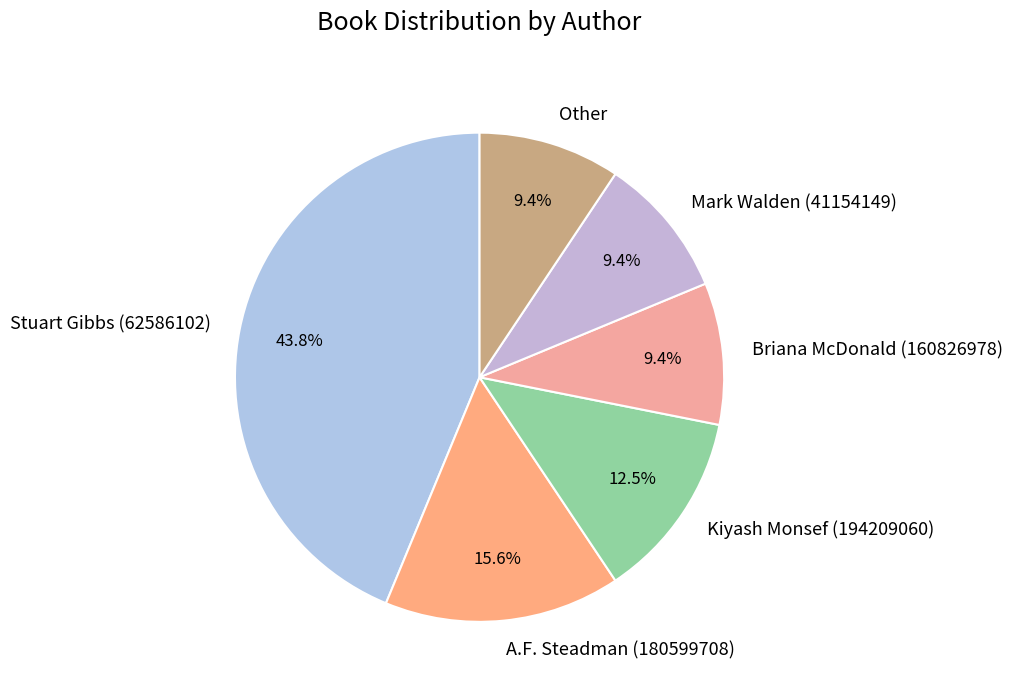

What is the ratio of the value at Other to the value at A.F. Steadman (180599708)?

0.6